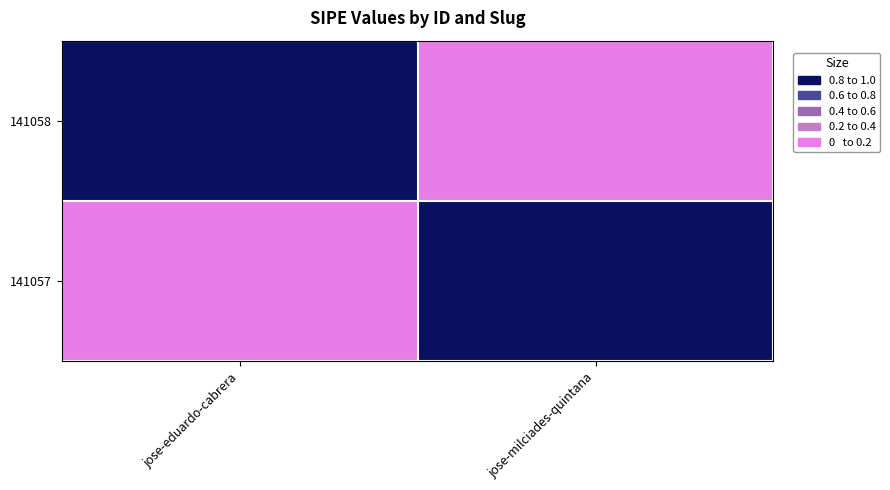

Rank the series by their maximum value, from highest to lowest.

141058, 141057